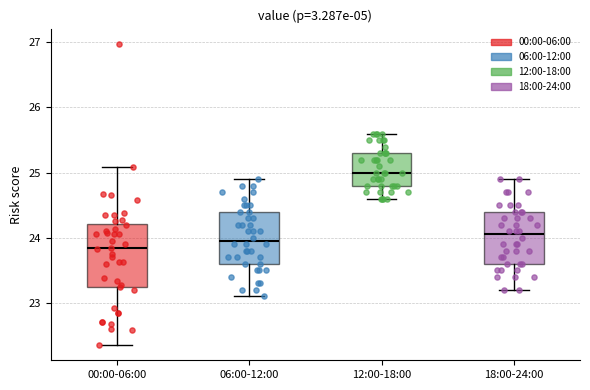

Reading left to right, read every box against the y-axis: the position of its median line, the range the box covers, and the ends of its whiskers. The values are not printed on the chart, so give them approximately, as read against the axis.

00:00-06:00: median 23.8, box 23.2 to 24.2, whiskers 22.4 to 25.1
06:00-12:00: median 24.0, box 23.6 to 24.4, whiskers 23.1 to 24.9
12:00-18:00: median 25.0, box 24.8 to 25.3, whiskers 24.6 to 25.6
18:00-24:00: median 24.1, box 23.6 to 24.4, whiskers 23.2 to 24.9